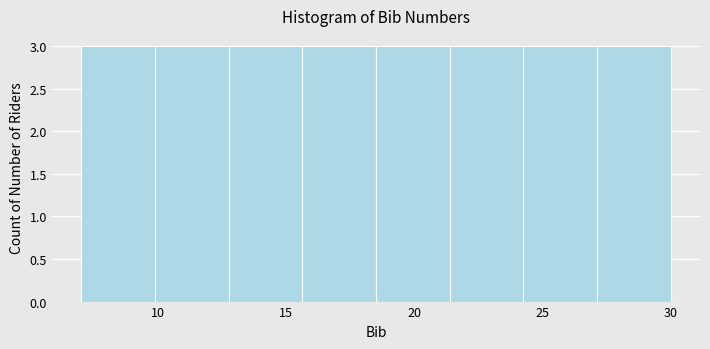

Reading left to right, list every bar in this chart as the range it spans on the x-axis followed by its height. Neither the bar edges nor the heights are printed on the chart, so give them approximately, as read against the axes.

7.0 to 10.0: 3
10.0 to 13.0: 3
13.0 to 15.5: 3
15.5 to 18.5: 3
18.5 to 21.5: 3
21.5 to 24.5: 3
24.5 to 27.0: 3
27.0 to 30.0: 3